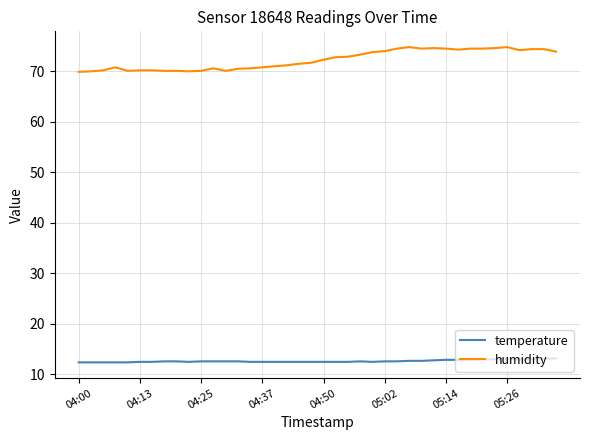

What is the smallest value displayed?

12.4